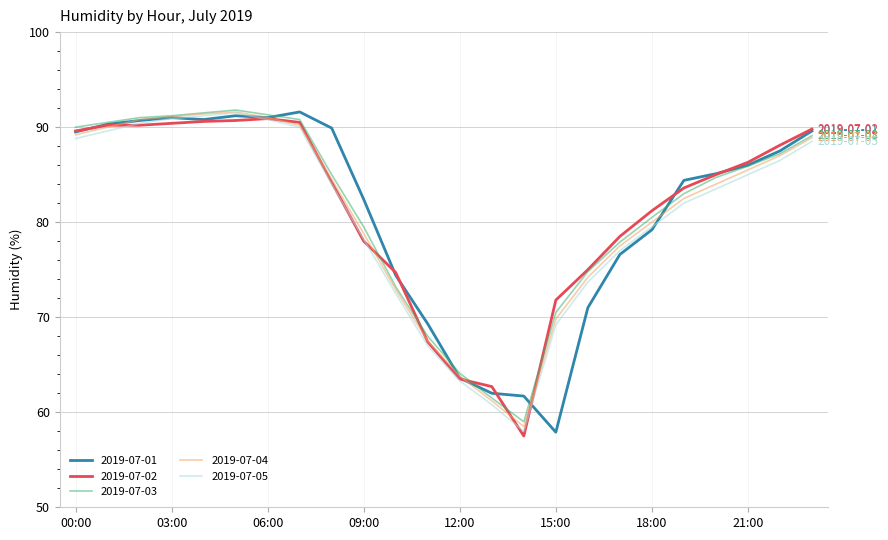

What is the minimum value shown in the chart?

57.5